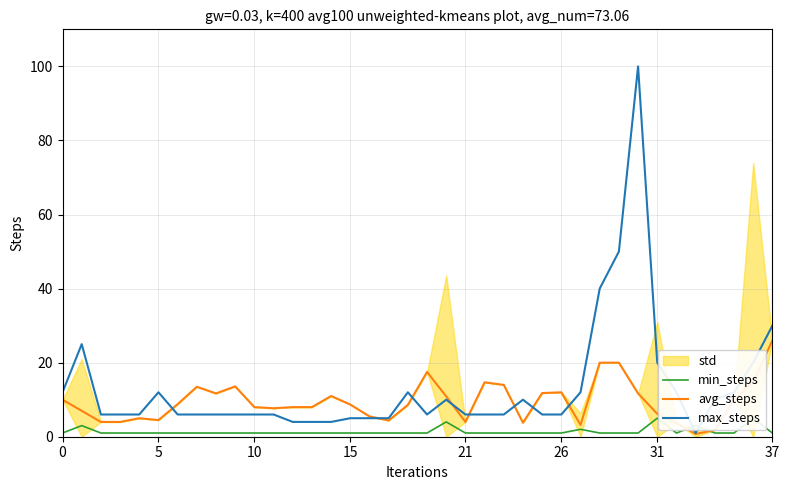

True or false: min_steps has a value of 1.4 at 10.

False